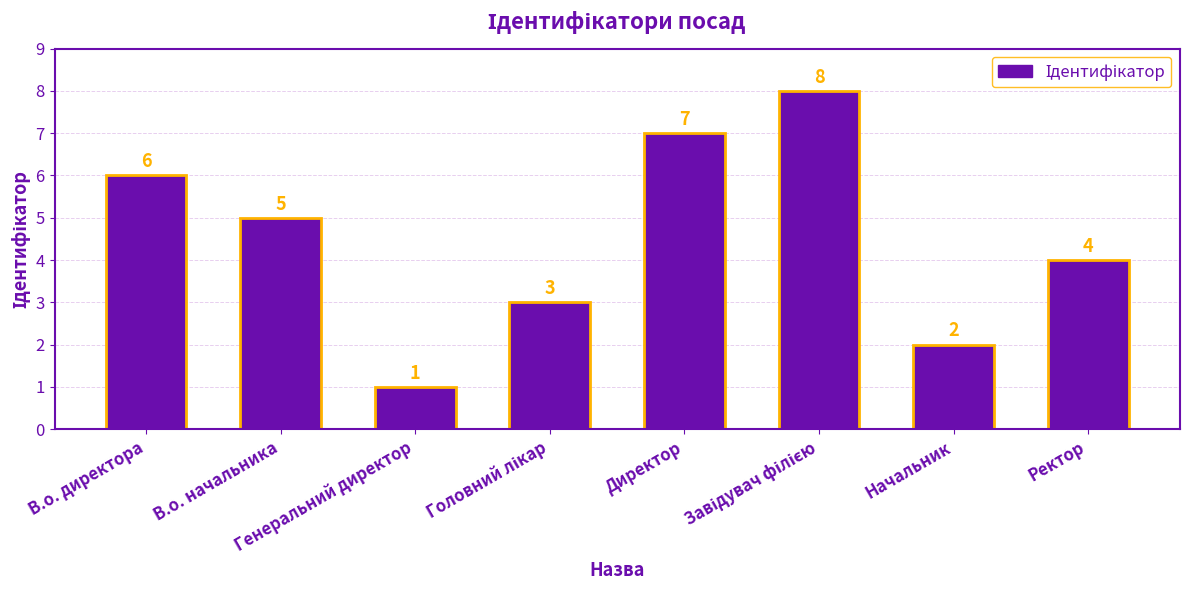

What is the value of the 5th bar from the left?

7